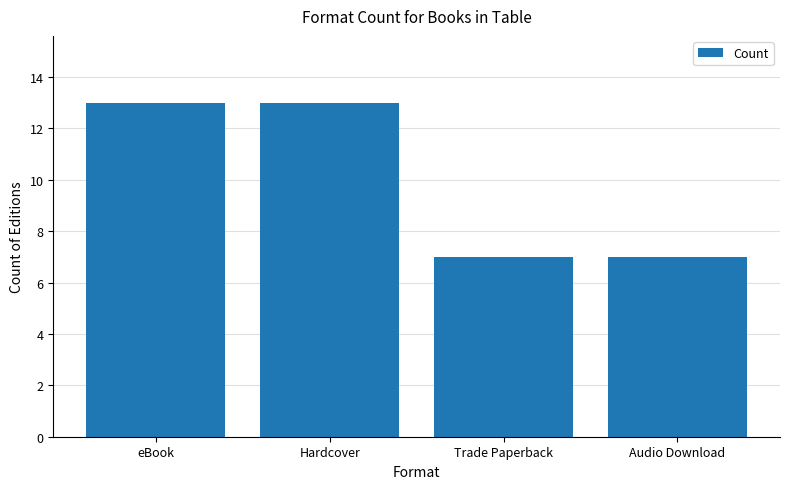

Are the bars horizontal?

No